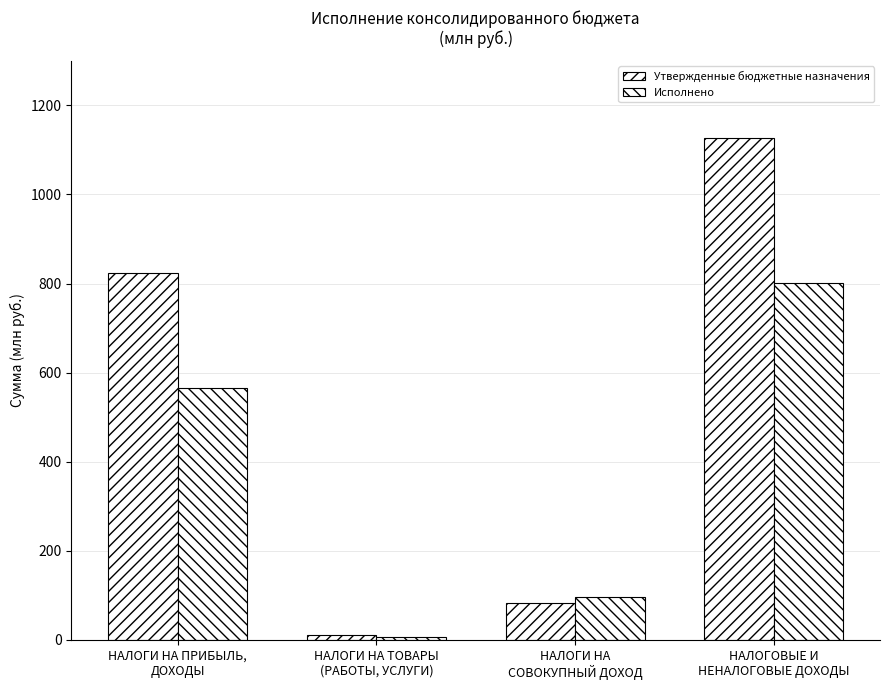

The Исполнено series shows 6.7 at НАЛОГИ НА ТОВАРЫ
(РАБОТЫ, УСЛУГИ). True or false?

True